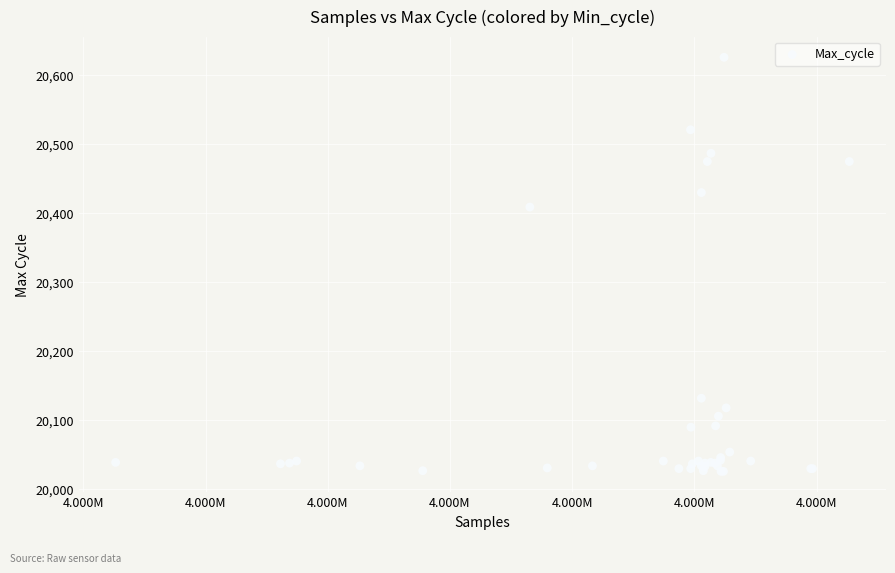

What Y value in the scatter plot is closest to 20326?

20409